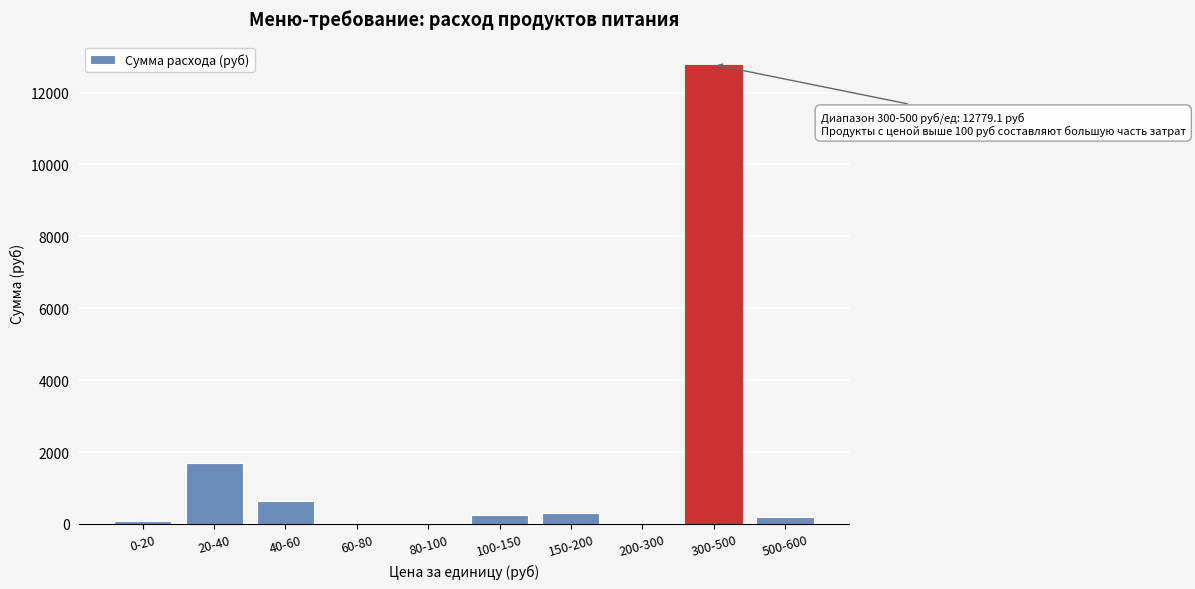

Between 40-60 and 80-100, which is larger?

40-60